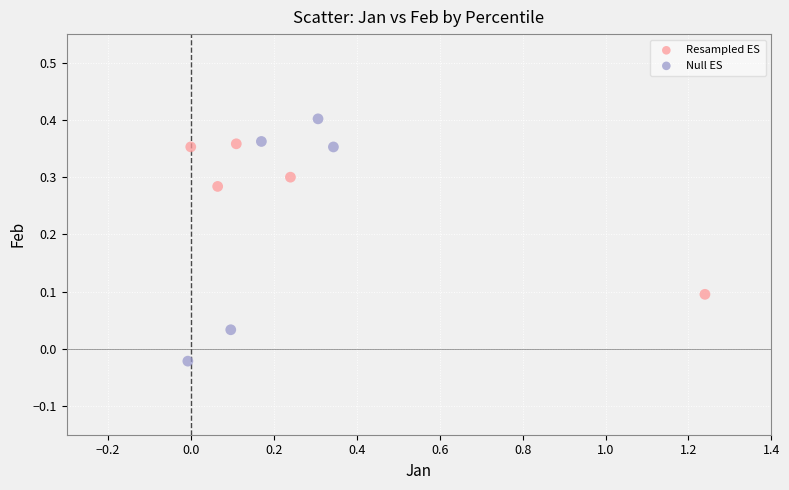

Which series contains the lowest Y value?

Null ES